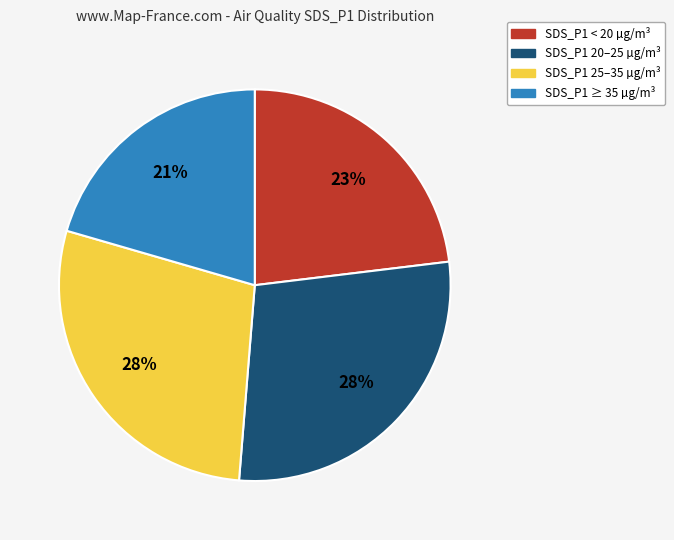

Is there any slice that represents more than half of the pie?

No